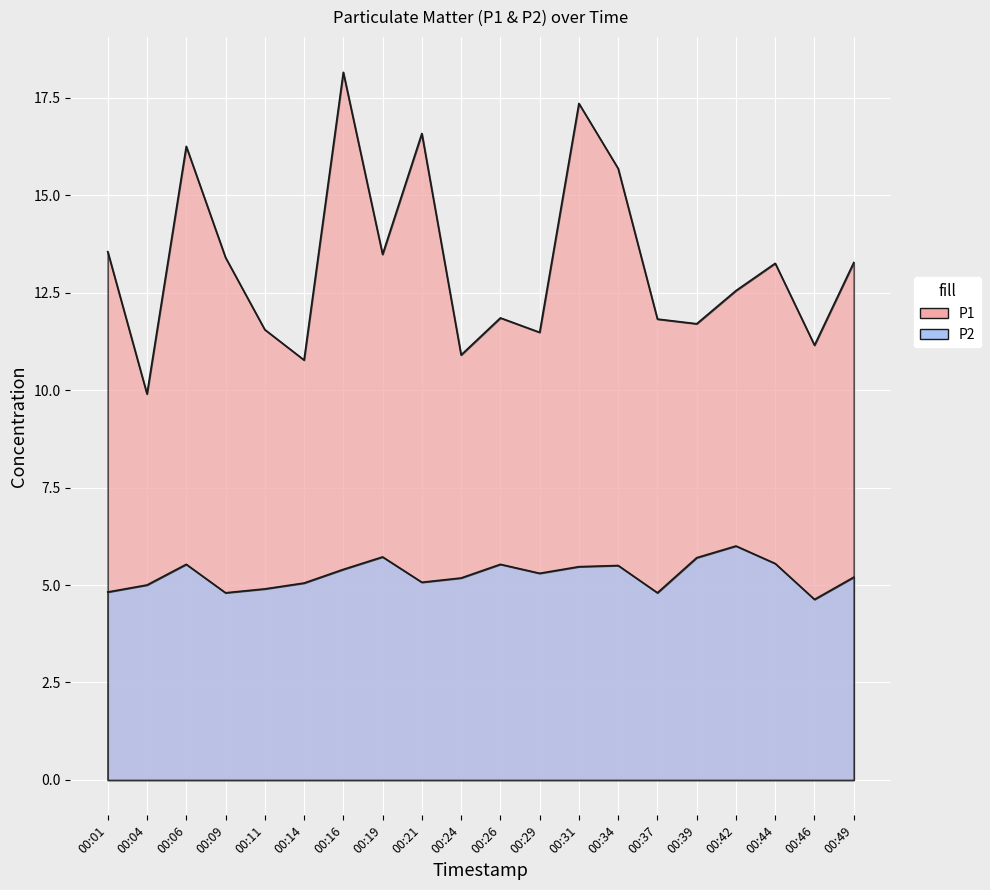

How many lines are shown in the chart?

2